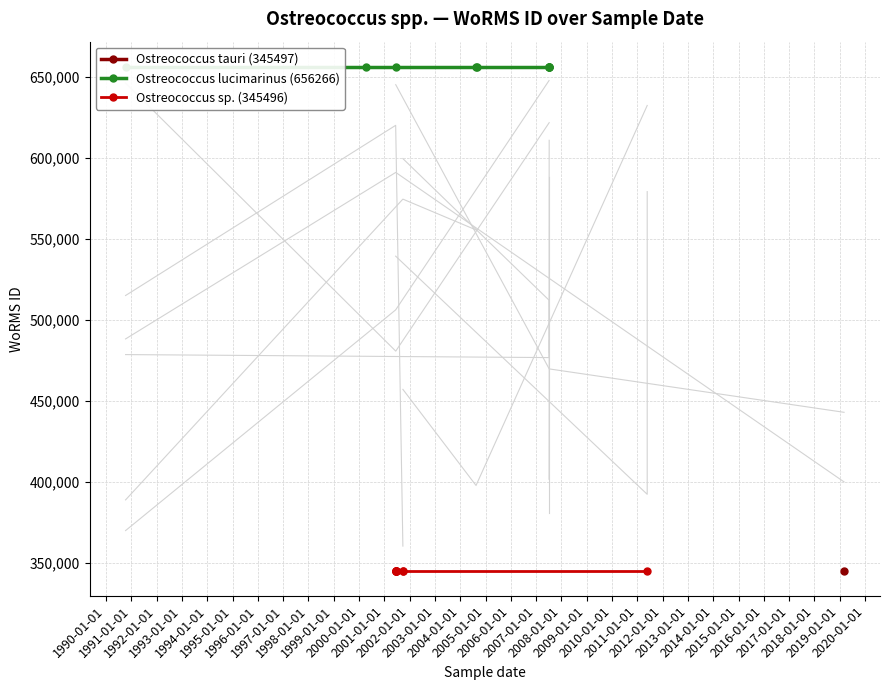

True or false: Ostreococcus sp. (345496) and Ostreococcus lucimarinus (656266) cross at least once.

False